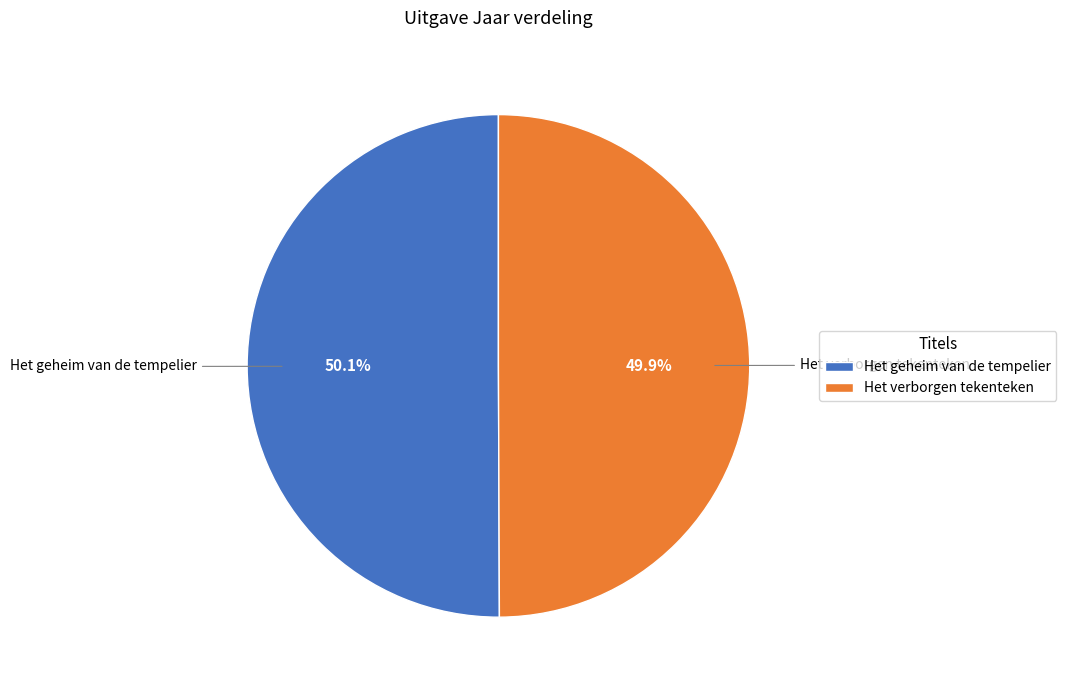

How many segments does this pie chart have?

2